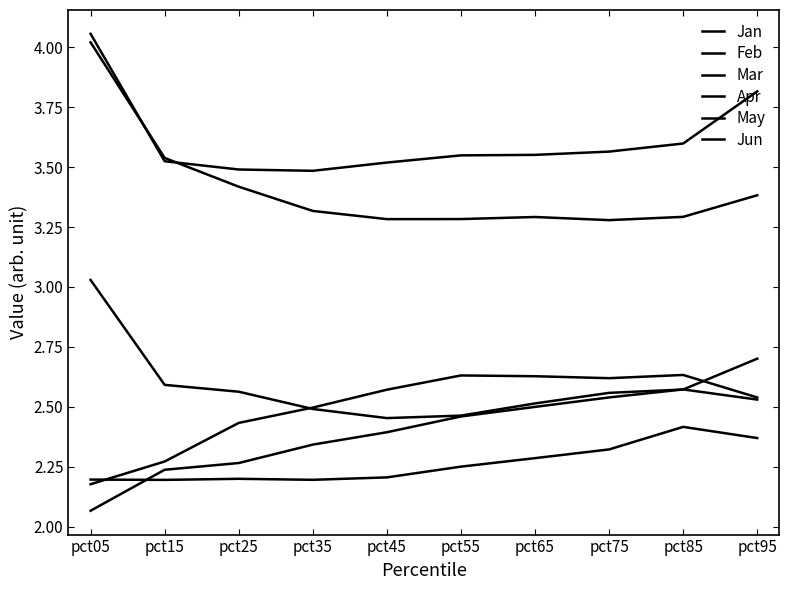

What is the total value across all series at pct95?

17.3